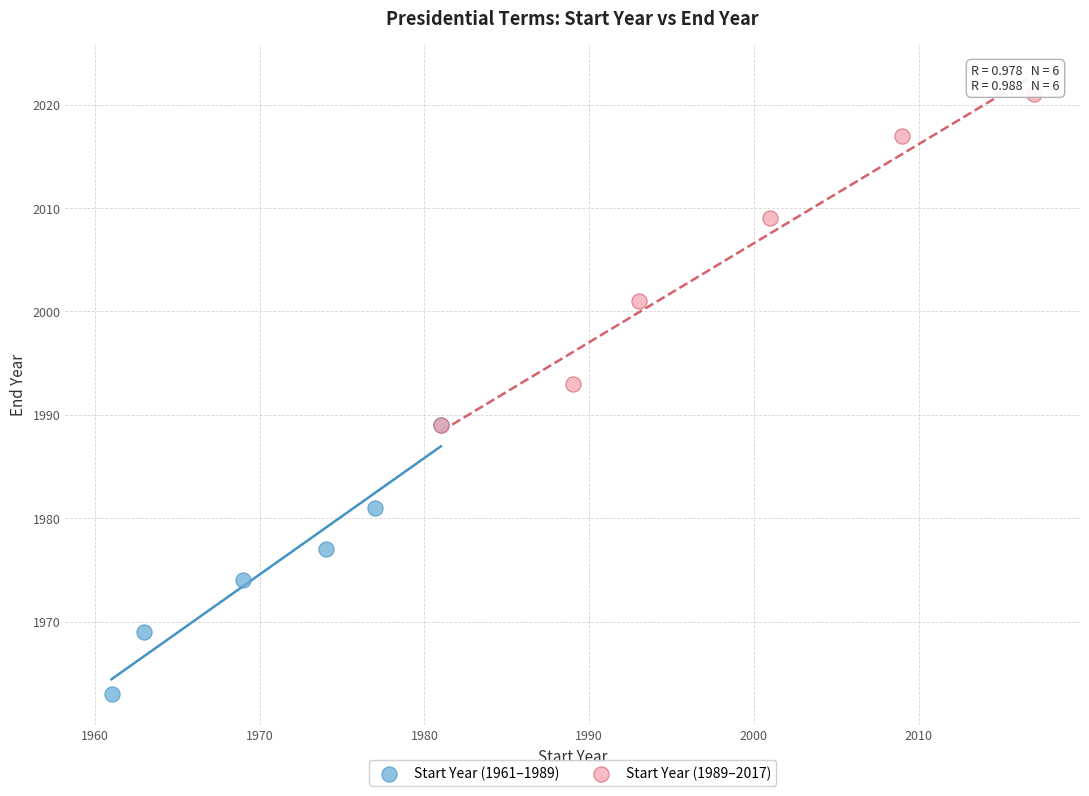

Which series contains the highest Y value?

Start Year (1989–2017)